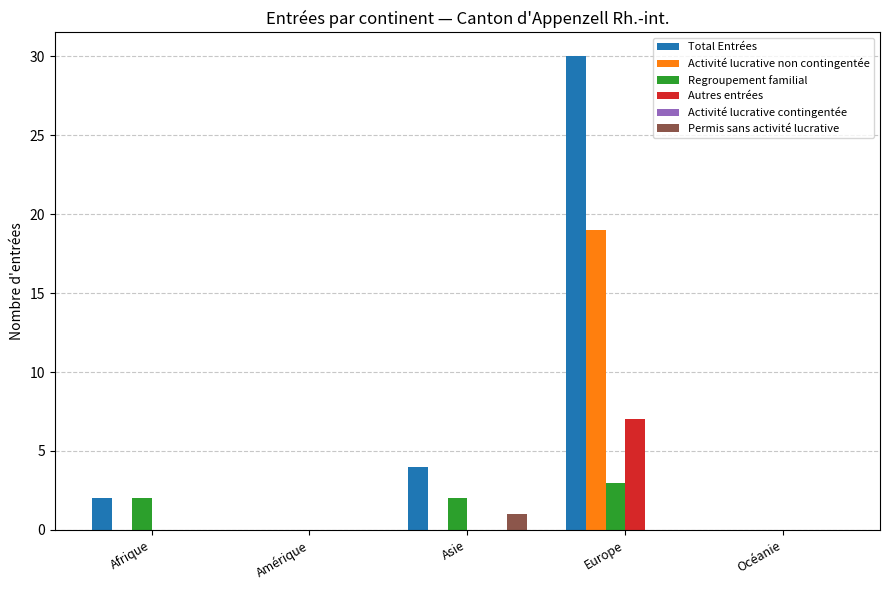

Reading left to right, what are all the values shown in this chart?

Total Entrées: Afrique=2	Amérique=0	Asie=4	Europe=30	Océanie=0
Activité lucrative non contingentée: Afrique=0	Amérique=0	Asie=0	Europe=19	Océanie=0
Regroupement familial: Afrique=2	Amérique=0	Asie=2	Europe=3	Océanie=0
Autres entrées: Afrique=0	Amérique=0	Asie=0	Europe=7	Océanie=0
Permis sans activité lucrative: Afrique=0	Amérique=0	Asie=1	Europe=0	Océanie=0